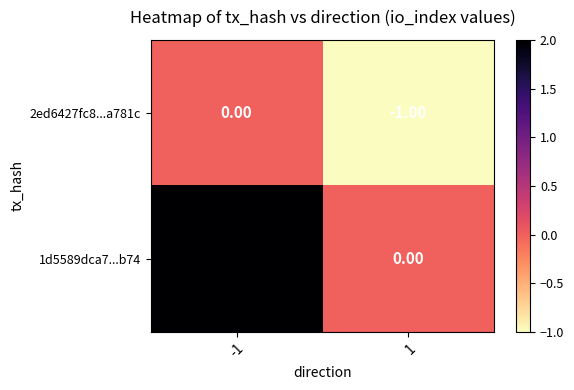

Which series has the largest total across all categories?

1d5589dca7...b74